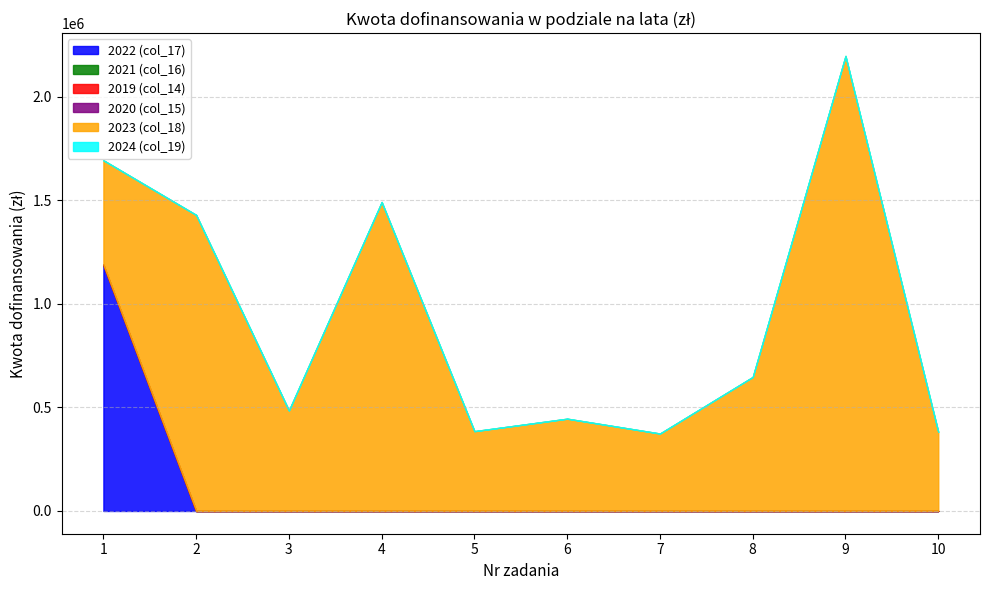

True or false: 2023 (col_18) and 2021 (col_16) cross at least once.

False